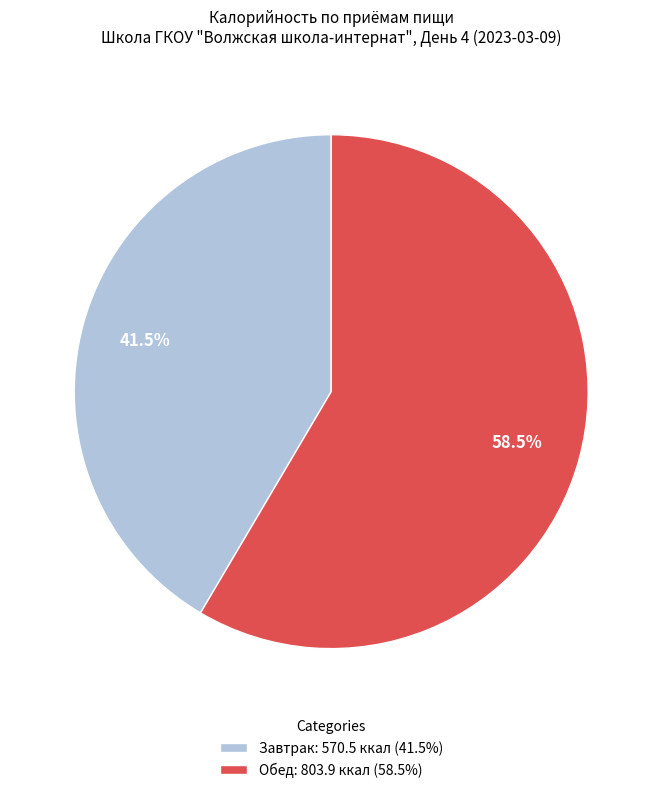

What is the largest slice in the pie chart?

Обед